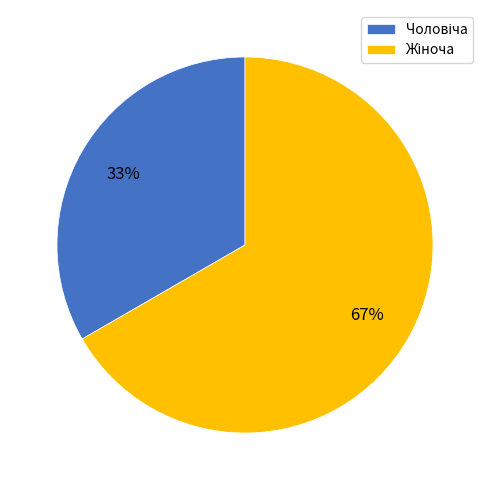

Does any single category account for the majority?

Yes